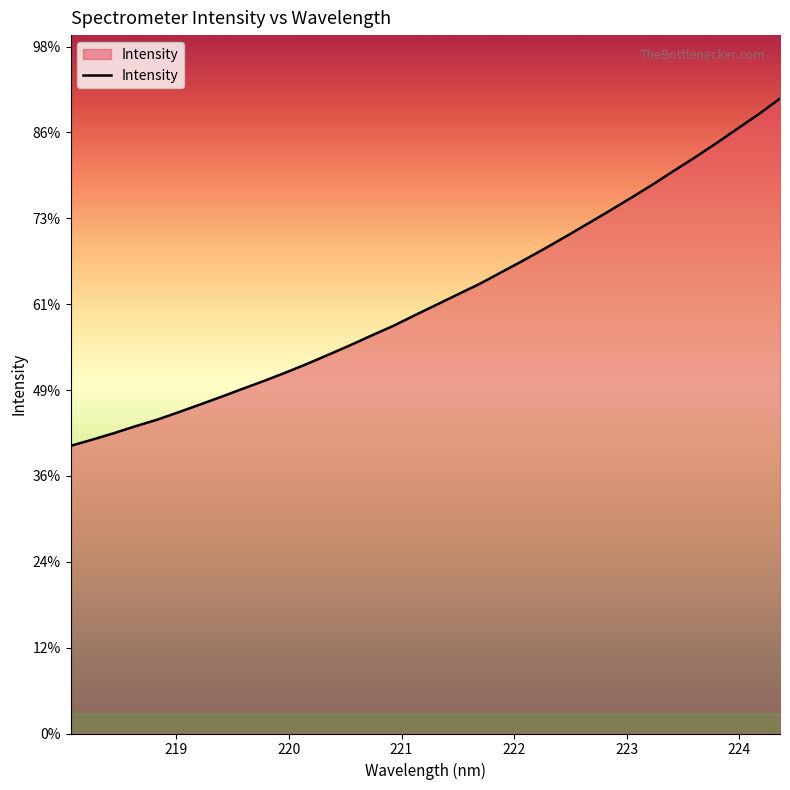

True or false: there are more than 2 points higher than both neighbors.

False